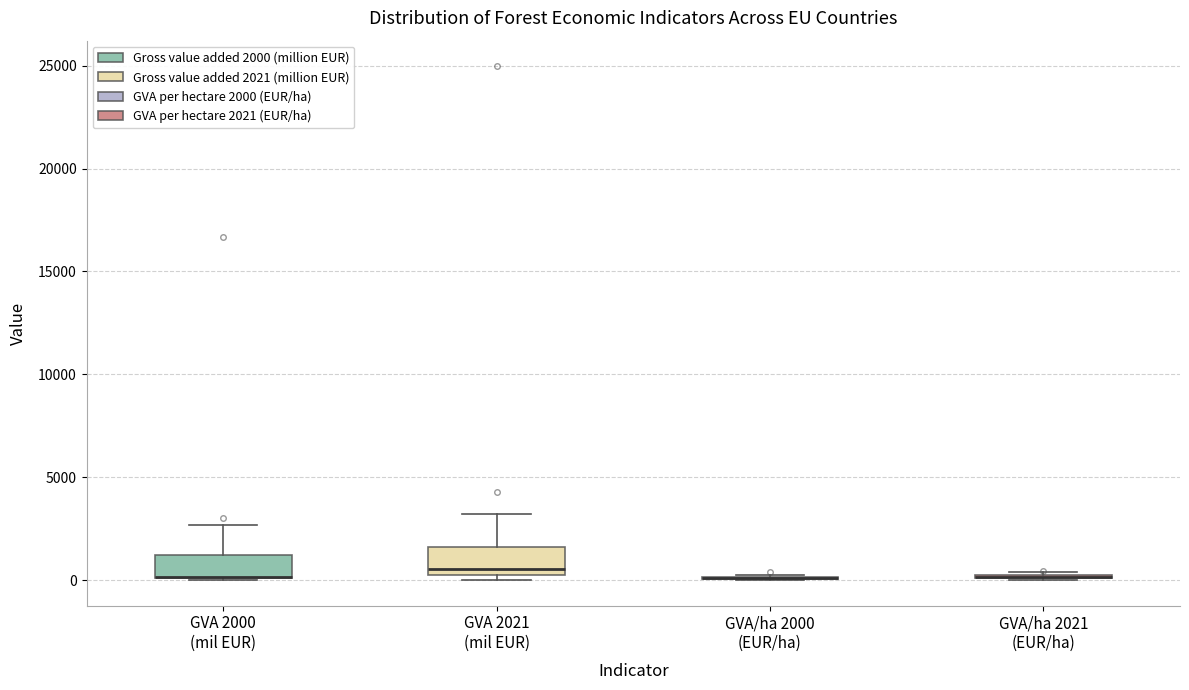

Reading left to right, read every box against the y-axis: the position of its median line, the range the box covers, and the ends of its whiskers. The values are not printed on the chart, so give them approximately, as read against the axis.

GVA 2000 (mil EUR): median 0 (drawn on the box's lower edge), box 0 to 1000, whiskers 0 to 2500
GVA 2021 (mil EUR): median 500, box 0 to 1500, whiskers 0 (just below the box's lower edge) to 3000
GVA/ha 2000 (EUR/ha): box collapsed to a line at 0, whiskers 0 to 0
GVA/ha 2021 (EUR/ha): box collapsed to a line at 0, whiskers 0 to 500